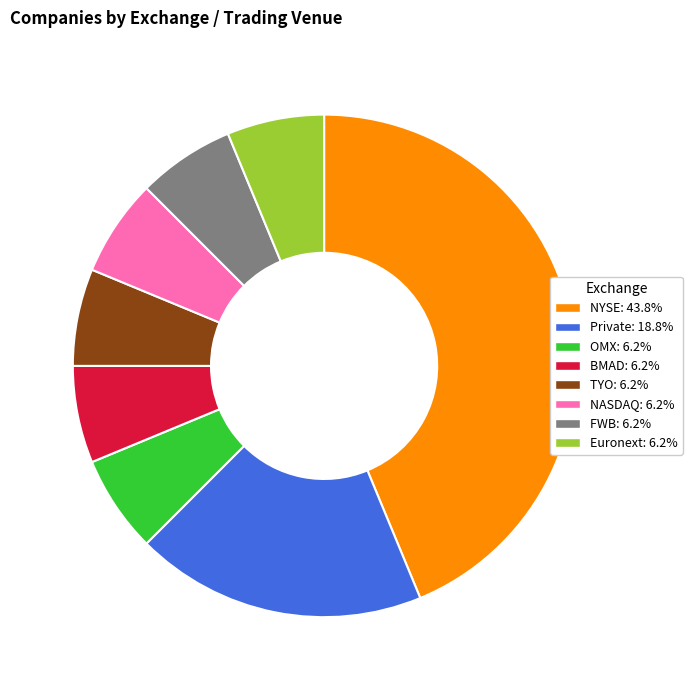

Does NASDAQ account for over 50% of the chart?

No